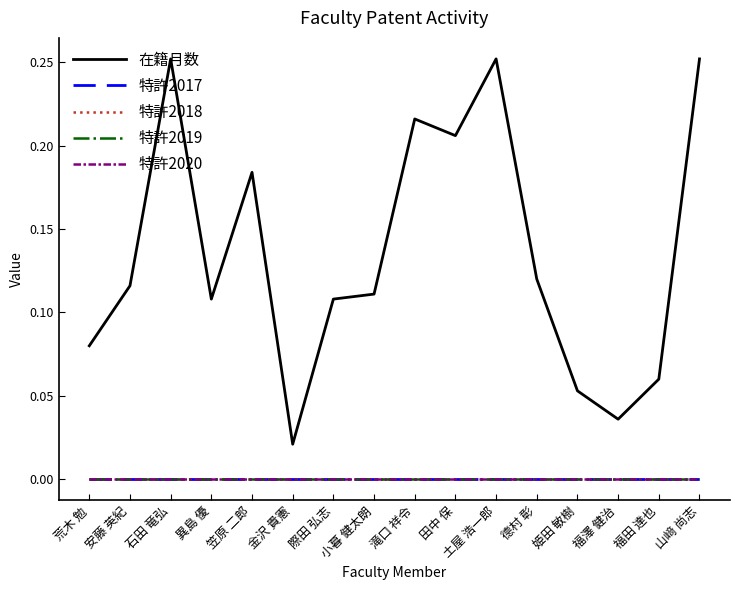

What is the label of the 2nd point from the left?

安藤 英紀